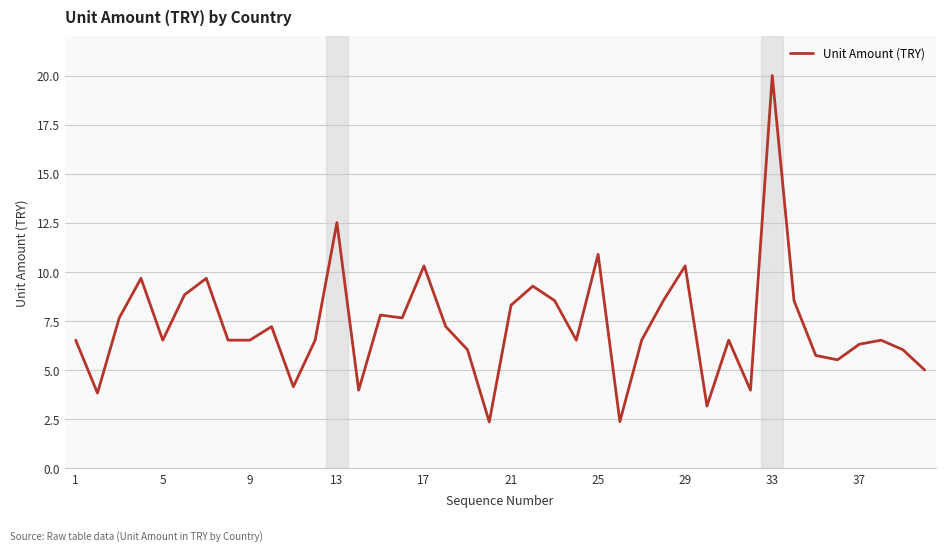

Reading left to right, list all the values displayed in this chart.

6.5	3.8	7.7	9.7	6.5	8.8	9.7	6.5	6.5	7.2	4.2	6.5	12.5	4.0	7.8	7.7	10.3	7.2	6.0	2.4	8.3	9.3	8.5	6.5	10.9	2.4	6.5	8.5	10.3	3.2	6.5	4.0	20.0	8.5	5.7	5.5	6.3	6.5	6.0	5.0